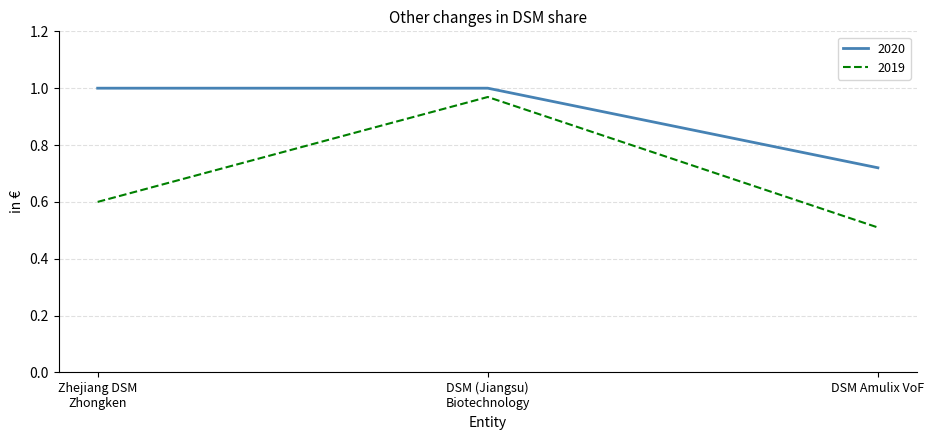

At which label does 2019 reach its minimum?

DSM Amulix VoF